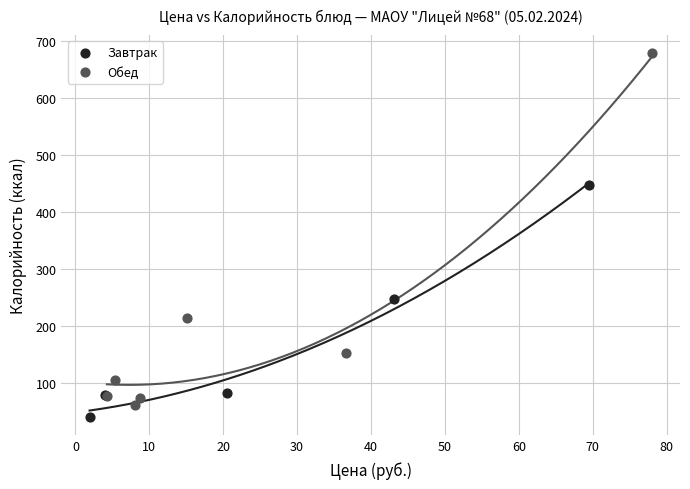

What are all the series names shown in the legend?

Завтрак, Обед